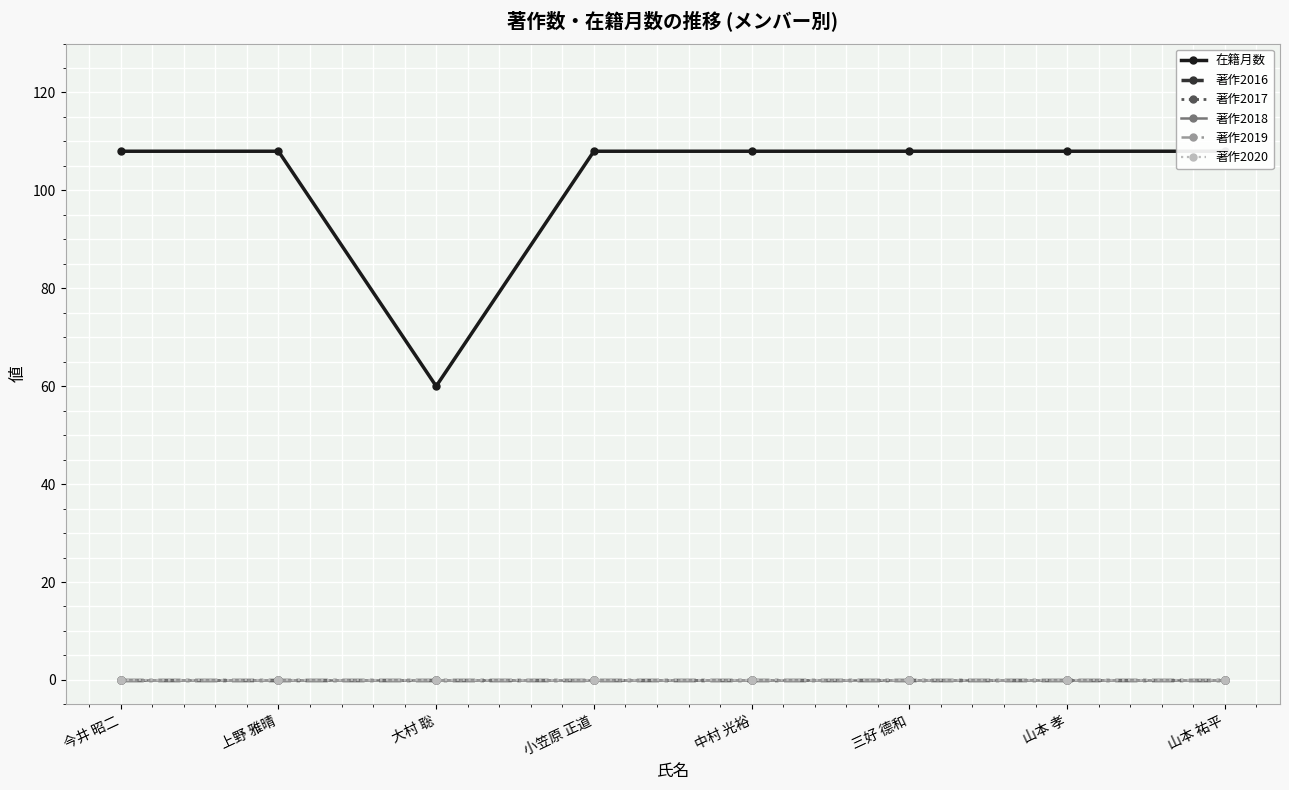

Which label corresponds to the smallest value in the chart?

今井 昭二